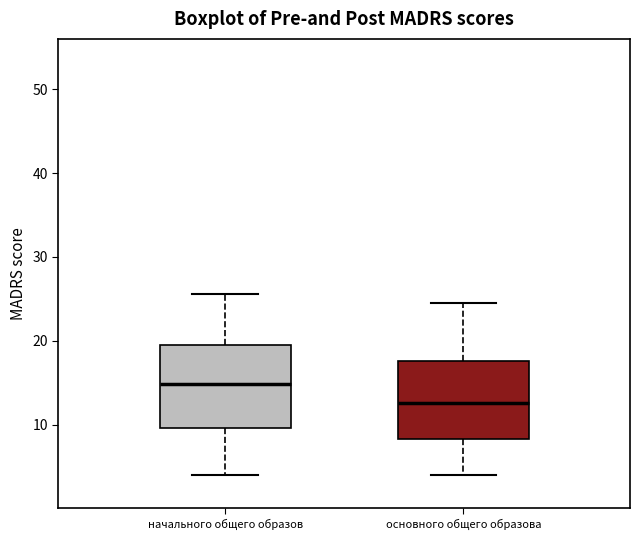

Where does the upper whisker of the box for начального общего образов end on the y-axis? The values are not printed on the chart, so give them approximately, as read against the axis.

26